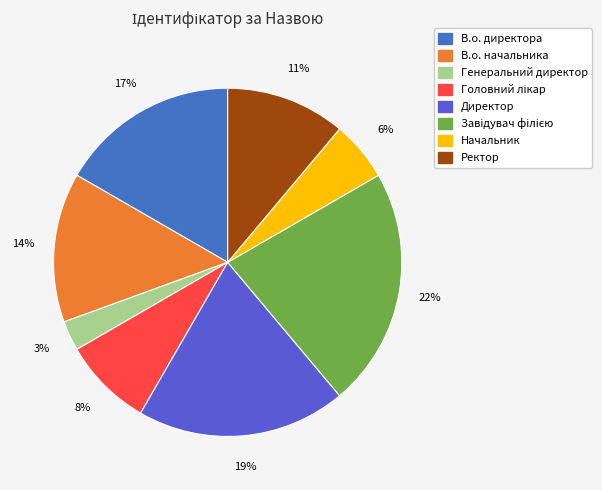

Is Начальник the majority of the pie?

No